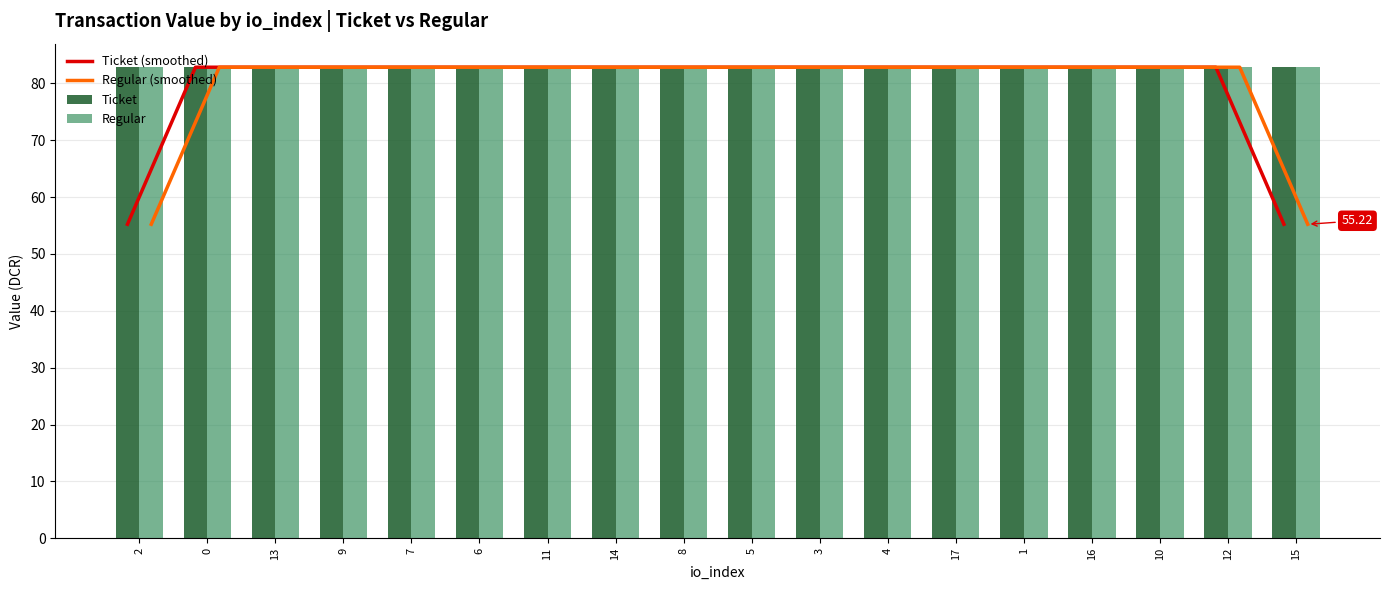

Reading right to left, list all the values displayed in this chart.

Ticket (smoothed): 55.2	82.8	82.8	82.8	82.8	82.8	82.8	82.8	82.8	82.8	82.8	82.8	82.8	82.8	82.8	82.8	82.8	55.2
Regular (smoothed): 55.2	82.8	82.8	82.8	82.8	82.8	82.8	82.8	82.8	82.8	82.8	82.8	82.8	82.8	82.8	82.8	82.8	55.2
Ticket: 82.8	82.8	82.8	82.8	82.8	82.8	82.8	82.8	82.8	82.8	82.8	82.8	82.8	82.8	82.8	82.8	82.8	82.8
Regular: 82.8	82.8	82.8	82.8	82.8	82.8	82.8	82.8	82.8	82.8	82.8	82.8	82.8	82.8	82.8	82.8	82.8	82.8